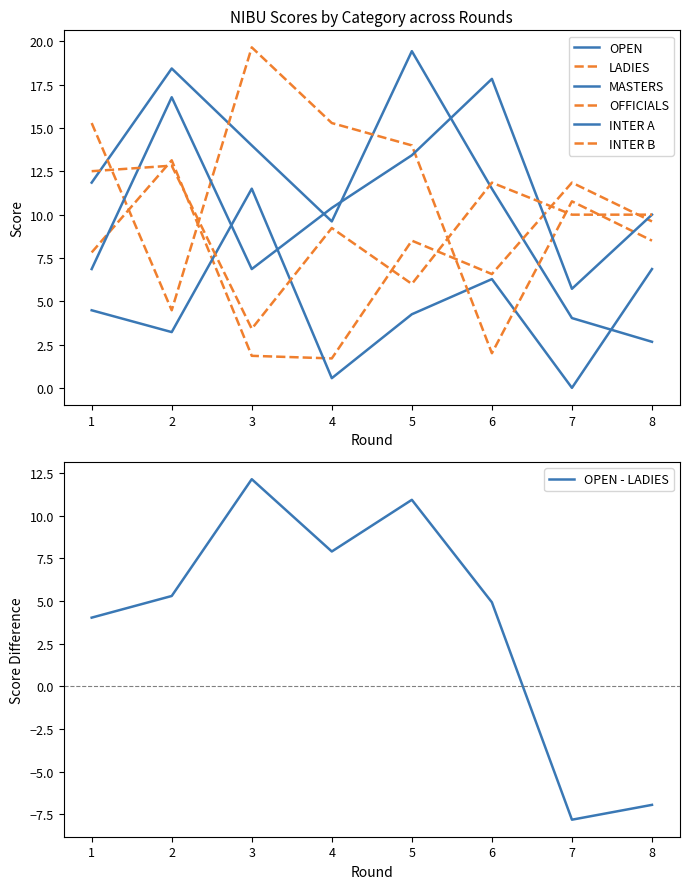

Which series has the largest total across all categories?

OPEN